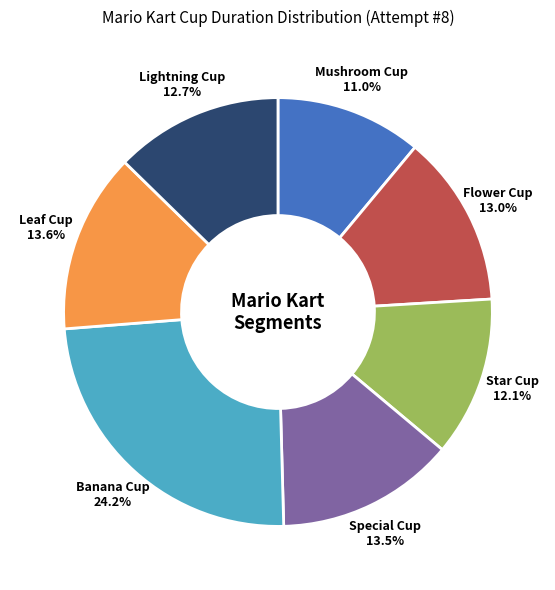

Which has a higher value, Special Cup or Banana Cup?

Banana Cup